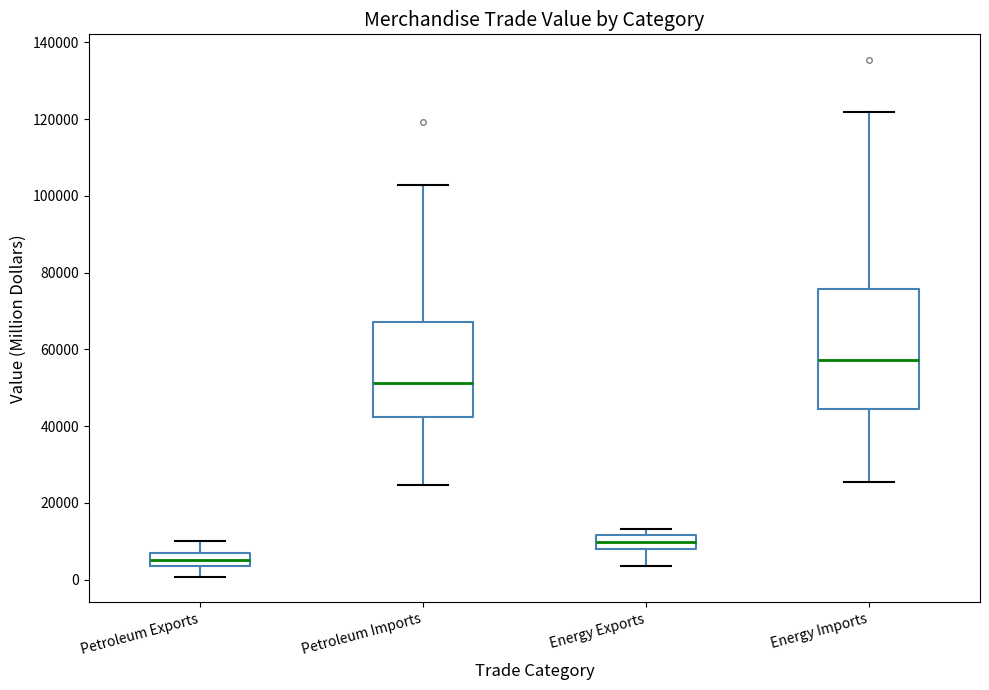

Which box has the lowest median line?

Petroleum Exports